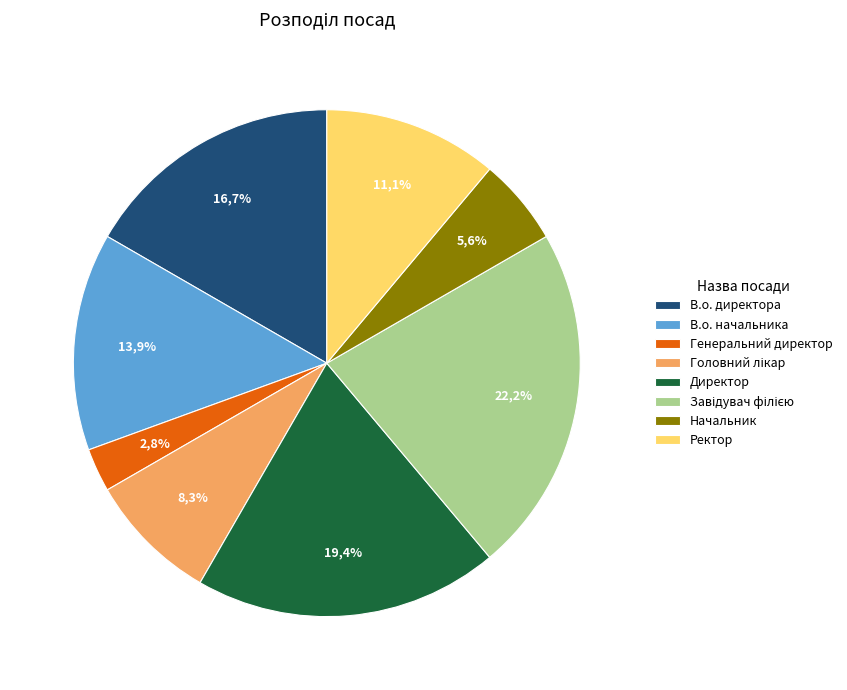

What is the largest slice in the pie chart?

Завідувач філією